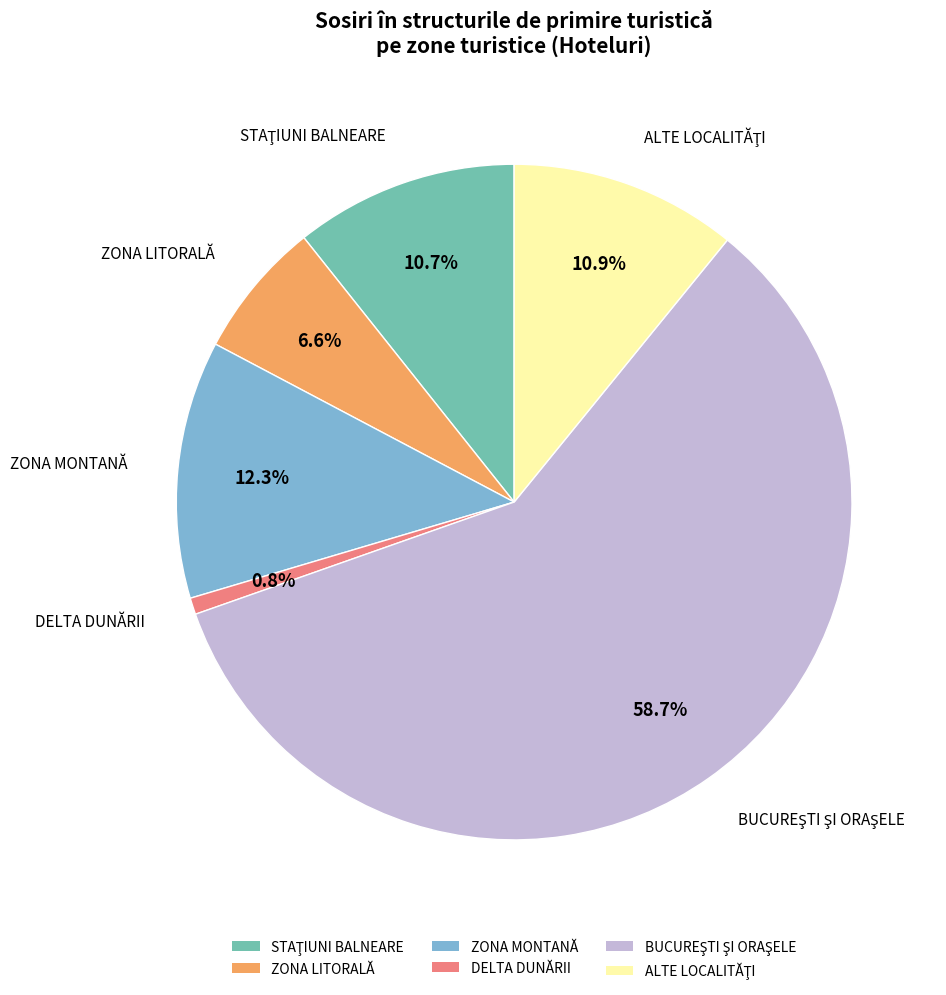

Which has a higher value, ZONA MONTANĂ or DELTA DUNĂRII?

ZONA MONTANĂ